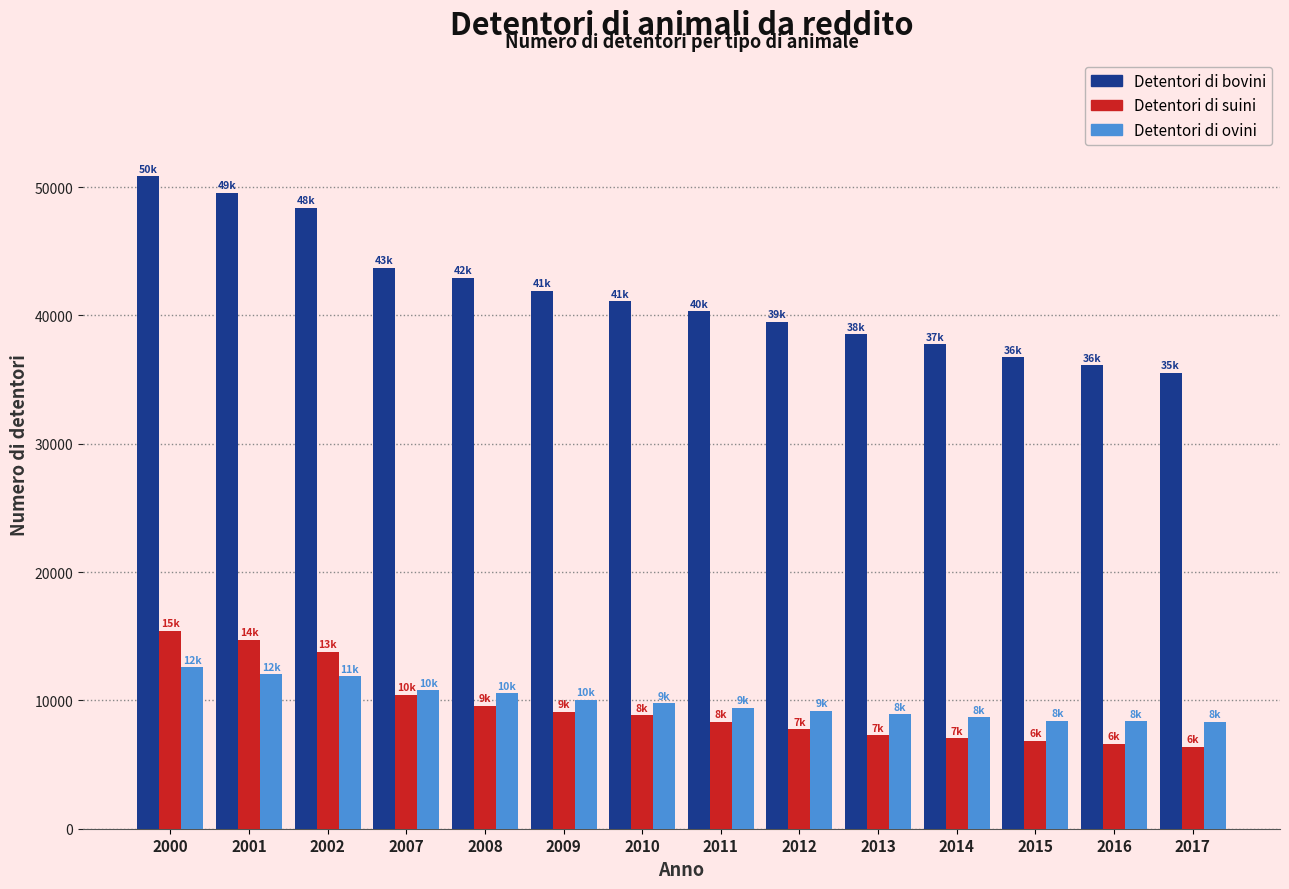

Is the value of Detentori di suini at 2007 greater than the value of Detentori di bovini at 2007?

No